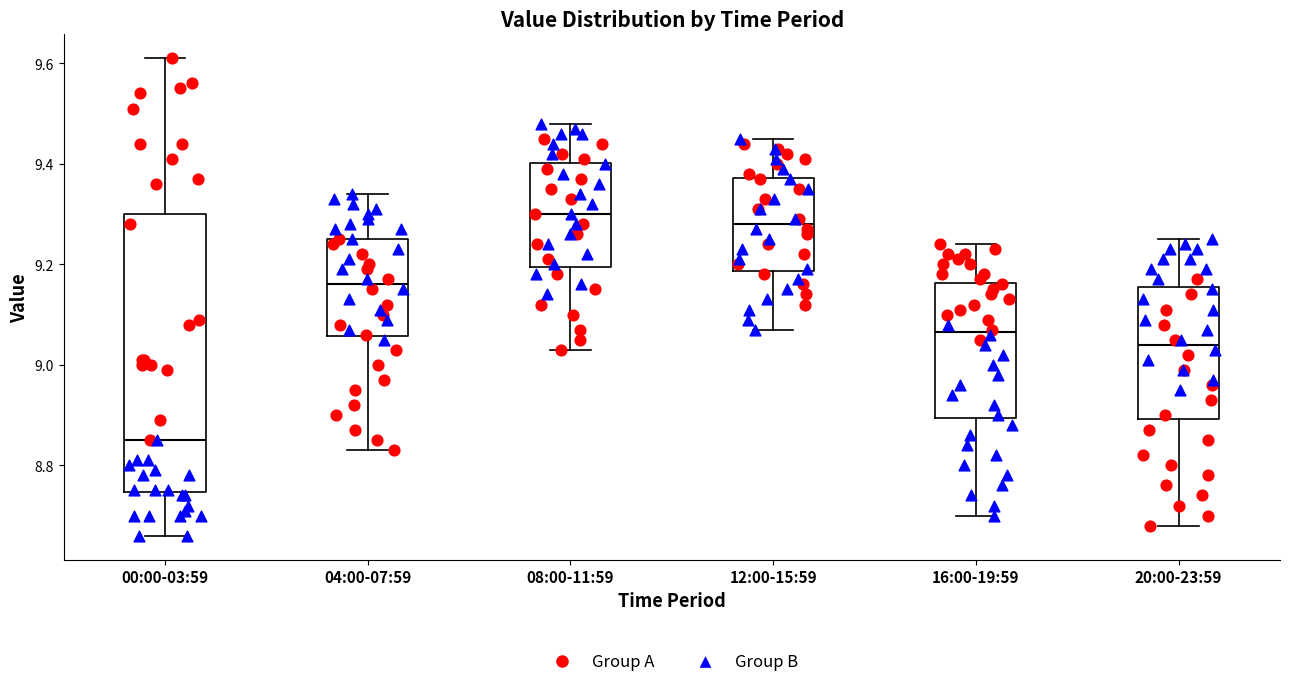

Reading left to right, transcribe this box plot: for each box, give where its median line is, the range the box spans, and where its two whiskers end, as read against the y-axis. The values are not printed on the chart, so give them approximately, as read against the axis.

00:00-03:59: median 8.86, box 8.74 to 9.30, whiskers 8.66 to 9.62
04:00-07:59: median 9.16, box 9.06 to 9.26, whiskers 8.84 to 9.34
08:00-11:59: median 9.30, box 9.20 to 9.40, whiskers 9.04 to 9.48
12:00-15:59: median 9.28, box 9.18 to 9.38, whiskers 9.08 to 9.46
16:00-19:59: median 9.06, box 8.90 to 9.16, whiskers 8.70 to 9.24
20:00-23:59: median 9.04, box 8.90 to 9.16, whiskers 8.68 to 9.26